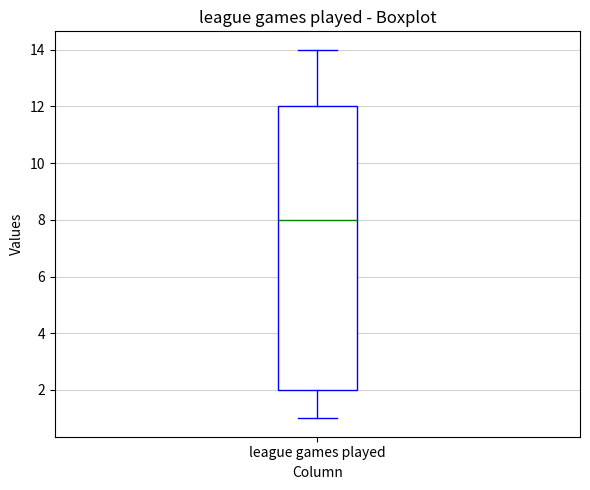

Where does the lower whisker of the box for league games played end on the y-axis? The values are not printed on the chart, so give them approximately, as read against the axis.

1